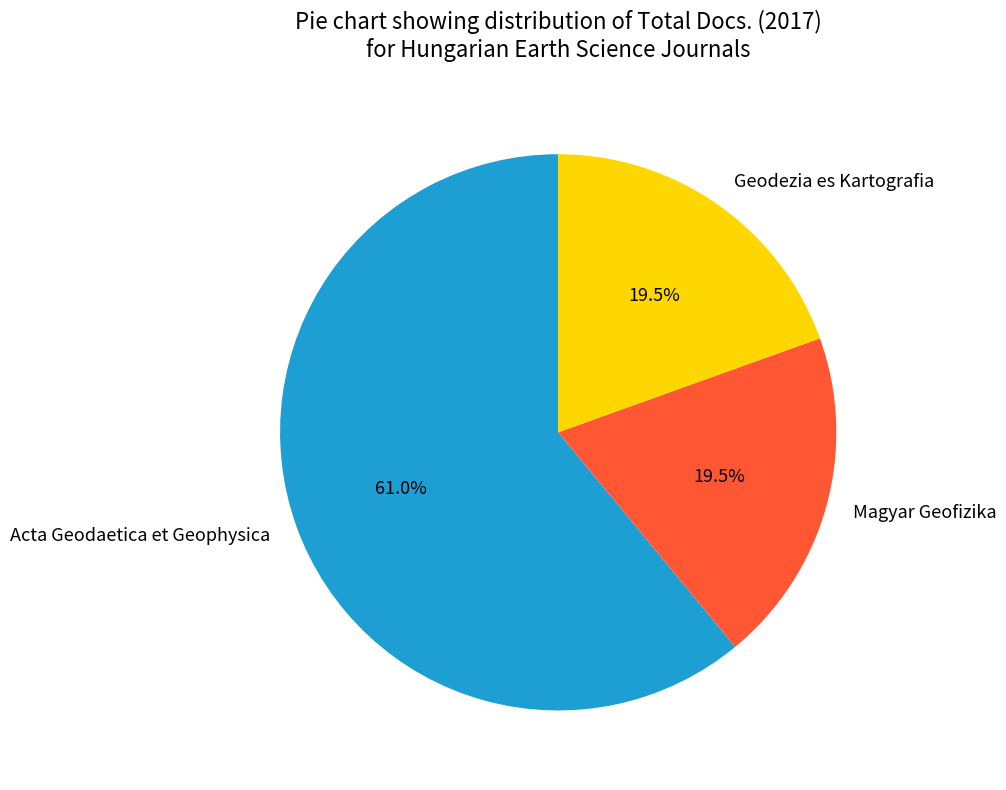

True or false: Geodezia es Kartografia accounts for 8% of the total.

False